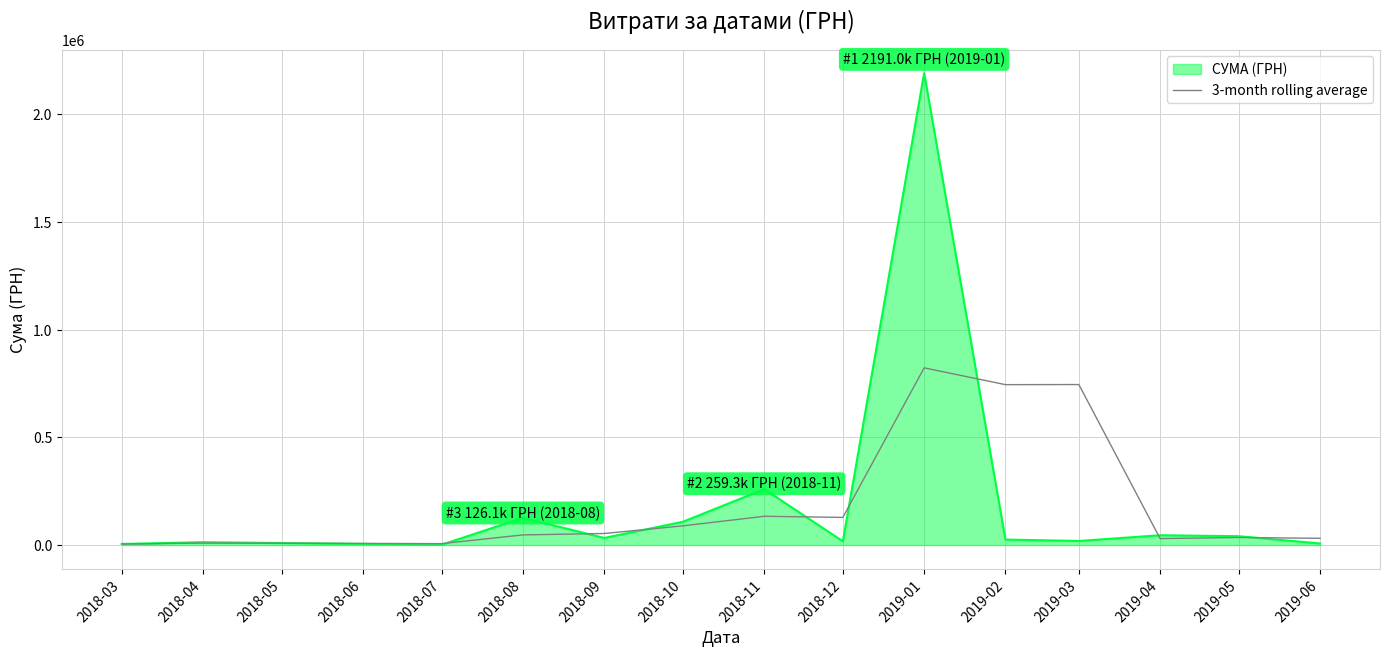

Is the value of СУМА (ГРН) at 2019-04 greater than the value of 3-month rolling average at 2019-02?

No